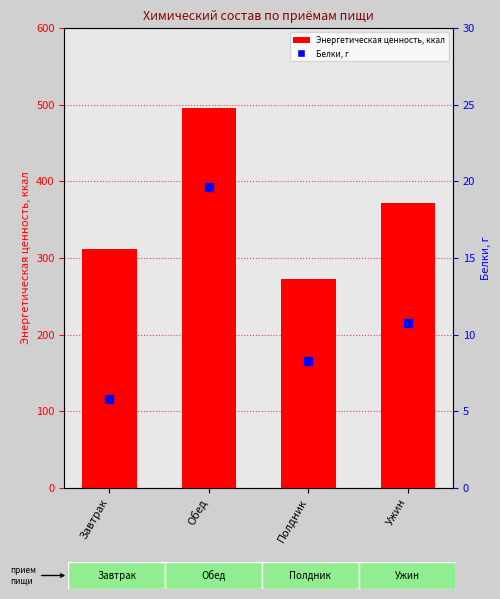

At which label is Белки, г closest to 12?

Ужин